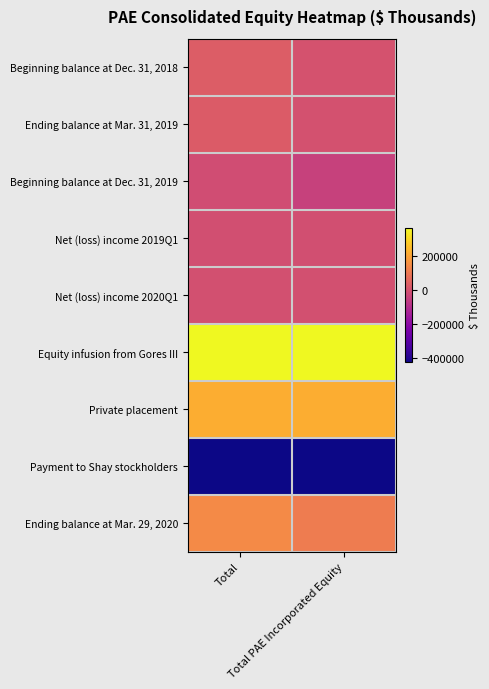

Reading left to right, list all the values displayed in this chart.

Beginning balance at Dec. 31, 2018: Total=31485	Total PAE Incorporated Equity=4045
Ending balance at Mar. 31, 2019: Total=28387	Total PAE Incorporated Equity=-962
Beginning balance at Dec. 31, 2019: Total=-11909	Total PAE Incorporated Equity=-43760
Net (loss) income 2019Q1: Total=-5160	Total PAE Incorporated Equity=-5719
Net (loss) income 2020Q1: Total=-4777	Total PAE Incorporated Equity=-4943
Equity infusion from Gores III: Total=364778	Total PAE Incorporated Equity=364778
Private placement: Total=220000	Total PAE Incorporated Equity=220000
Payment to Shay stockholders: Total=-424243	Total PAE Incorporated Equity=-424243
Ending balance at Mar. 29, 2020: Total=143319	Total PAE Incorporated Equity=111150